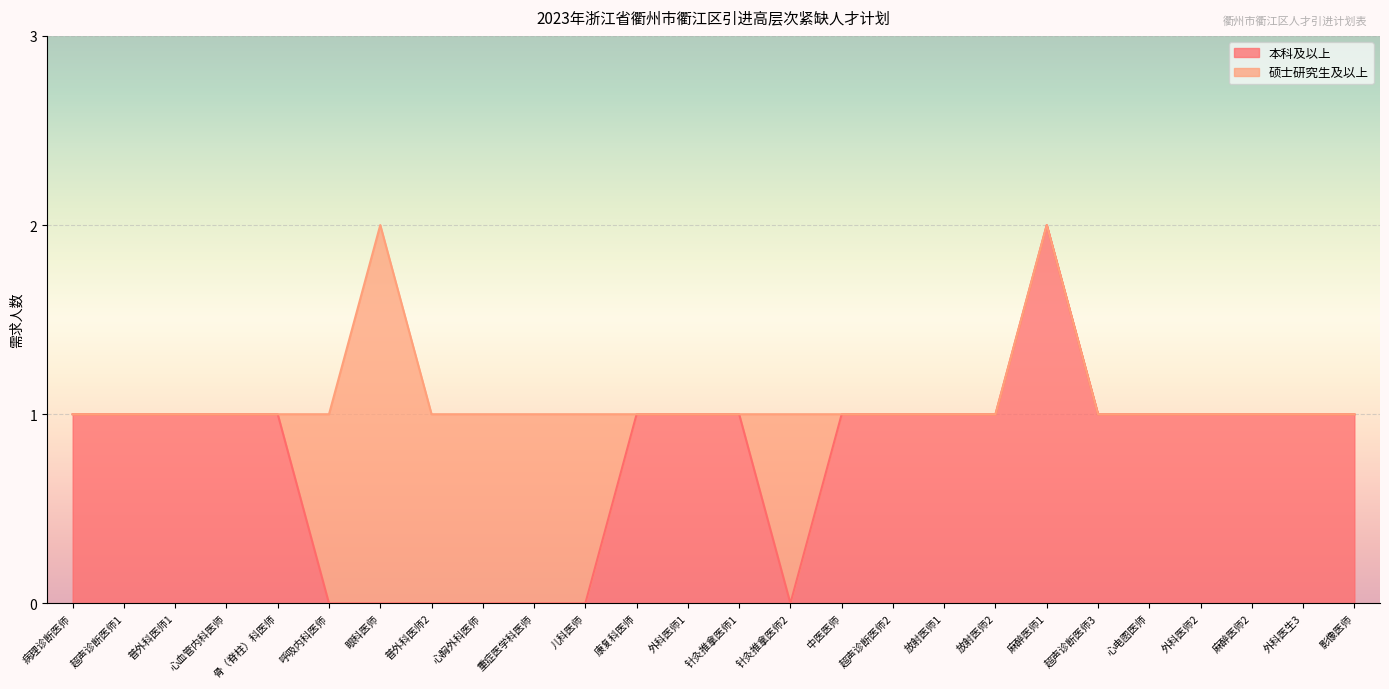

Where is the first local maximum?

麻醉医师1